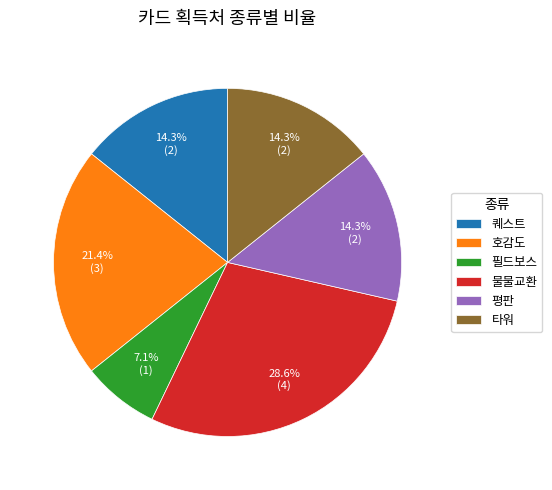

Count the number of slices in the pie.

6